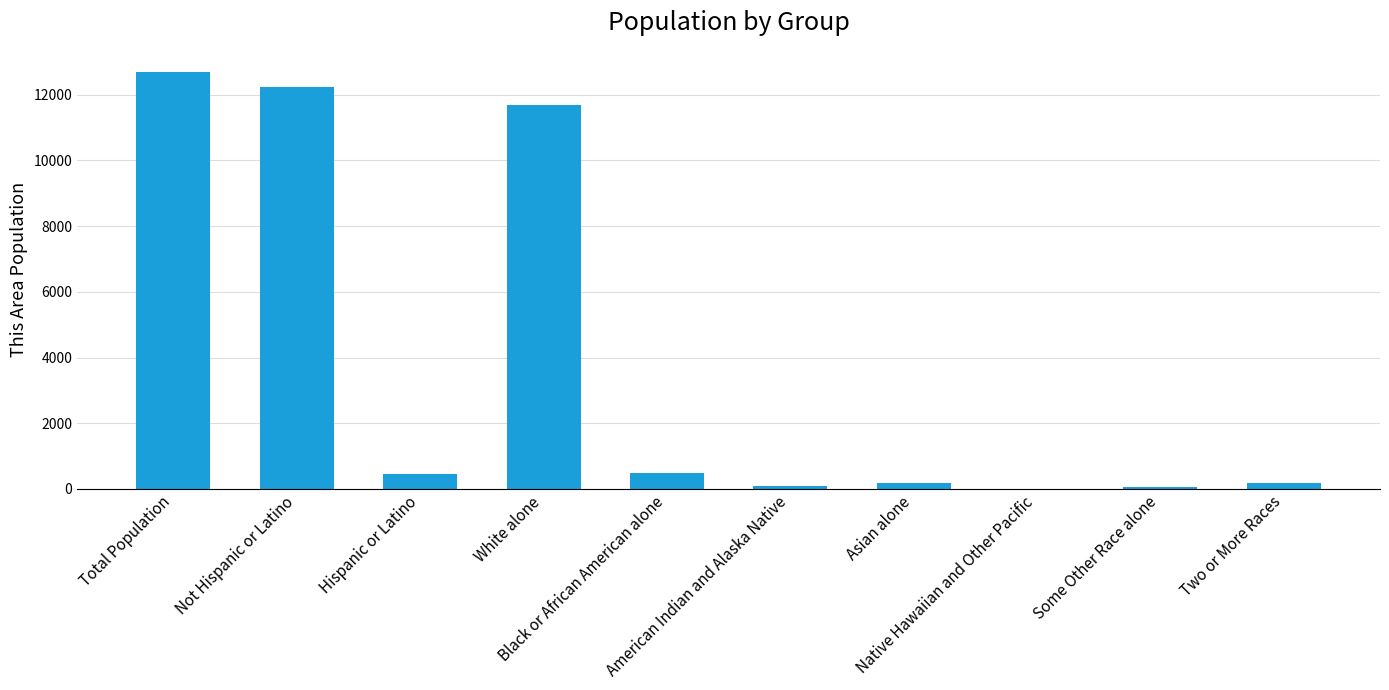

Which category has the highest value across all series?

Total Population